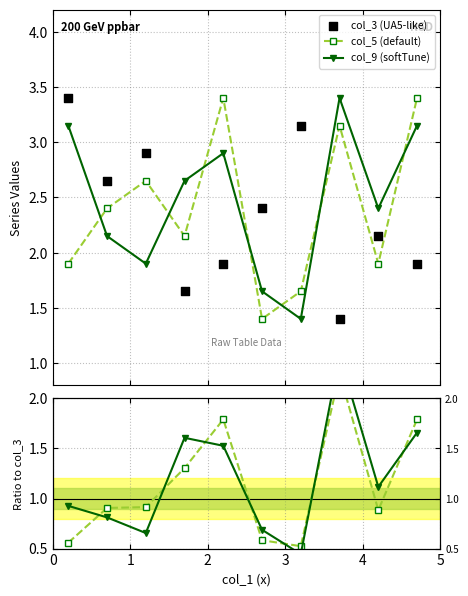

Which series reaches the maximum Y coordinate?

col_5 (default)